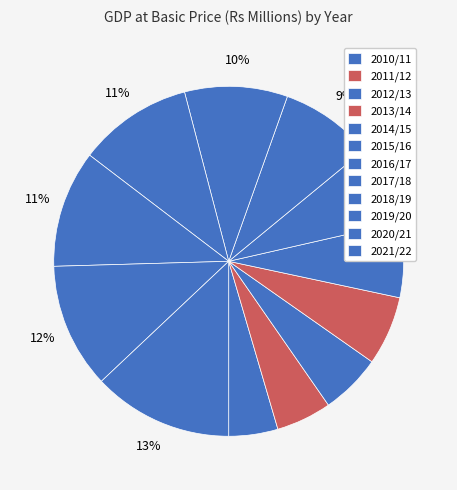

Is it true that 2012/13 is 16% of the pie?

False